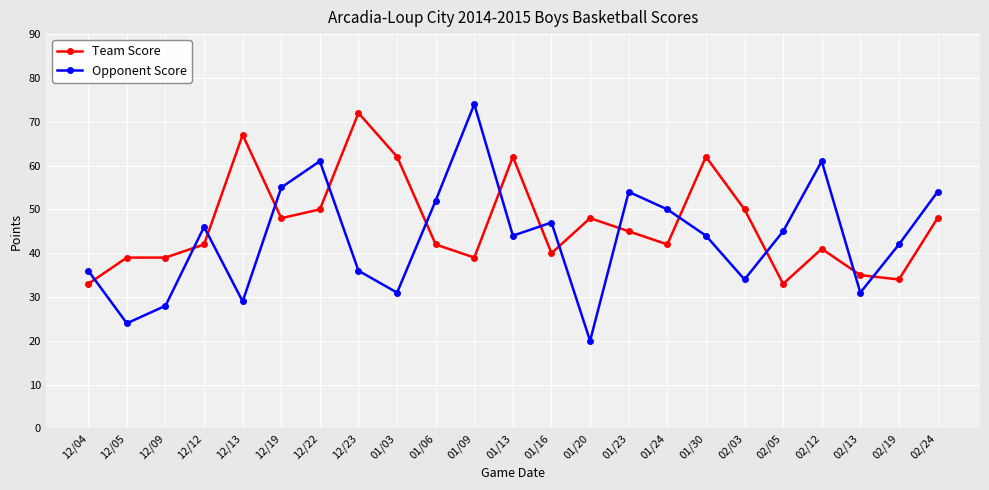

What is the value of the Opponent Score point at the 3rd from the left?

28